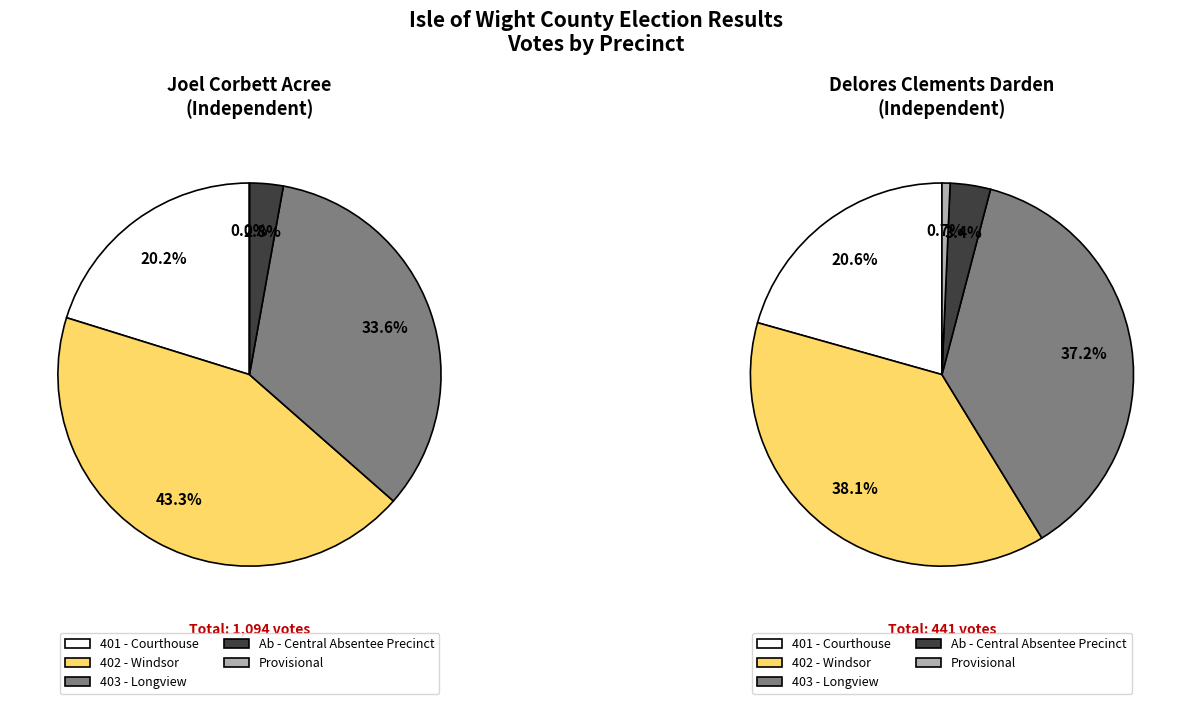

How many slices are in this pie chart?

5